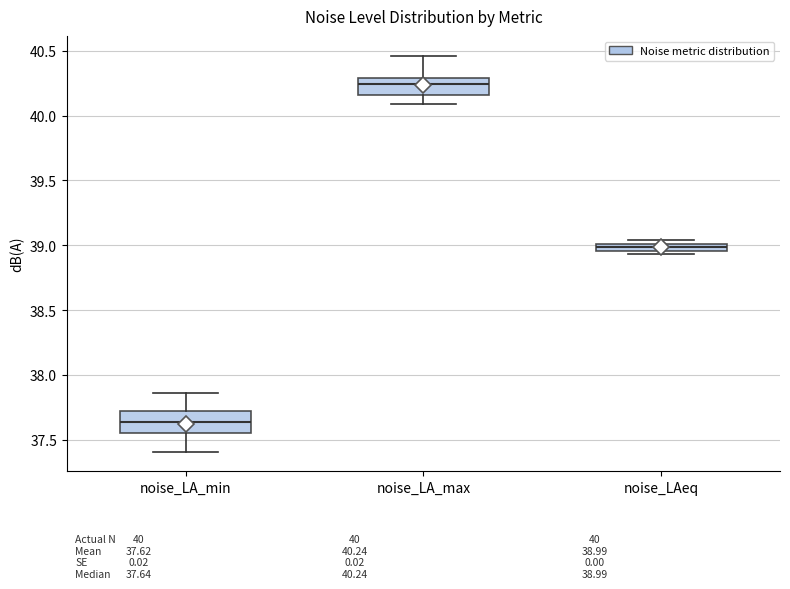

Where does the lower whisker of the box for noise_LA_max end on the y-axis? The values are not printed on the chart, so give them approximately, as read against the axis.

40.10